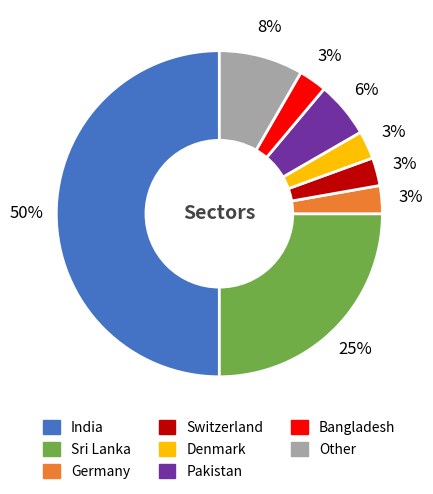

Between Sri Lanka and Pakistan, which is larger?

Sri Lanka